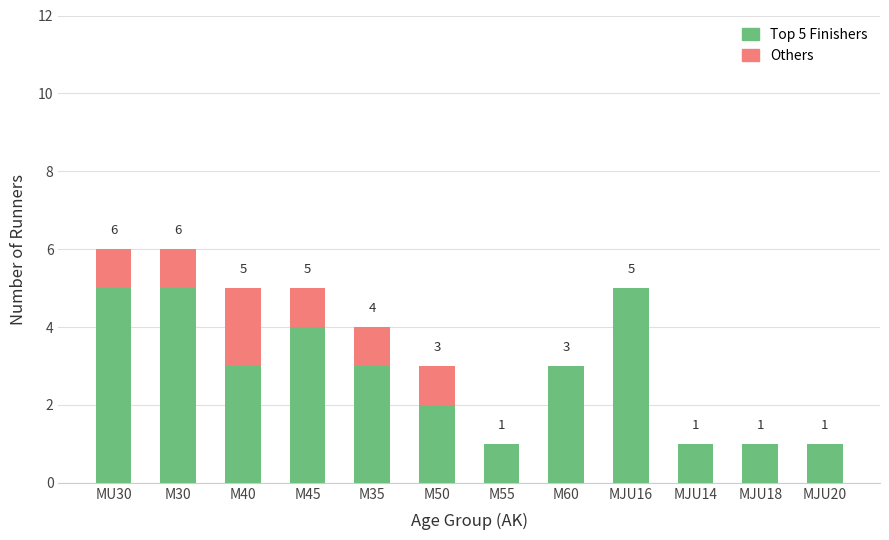

What is the highest value of the Top 5 Finishers series?

5